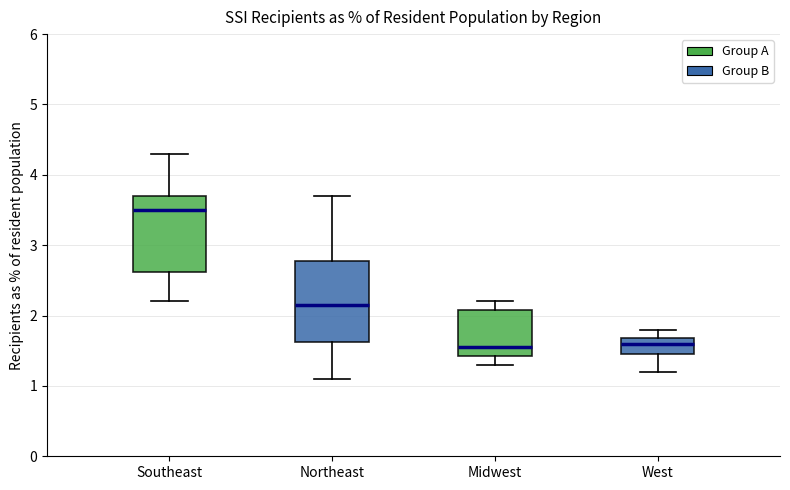

Reading left to right, read every box against the y-axis: the position of its median line, the range the box covers, and the ends of its whiskers. The values are not printed on the chart, so give them approximately, as read against the axis.

Southeast: median 3.5, box 2.6 to 3.7, whiskers 2.2 to 4.3
Northeast: median 2.2, box 1.6 to 2.8, whiskers 1.1 to 3.7
Midwest: median 1.6, box 1.4 to 2.1, whiskers 1.3 to 2.2
West: median 1.6, box 1.5 to 1.7, whiskers 1.2 to 1.8